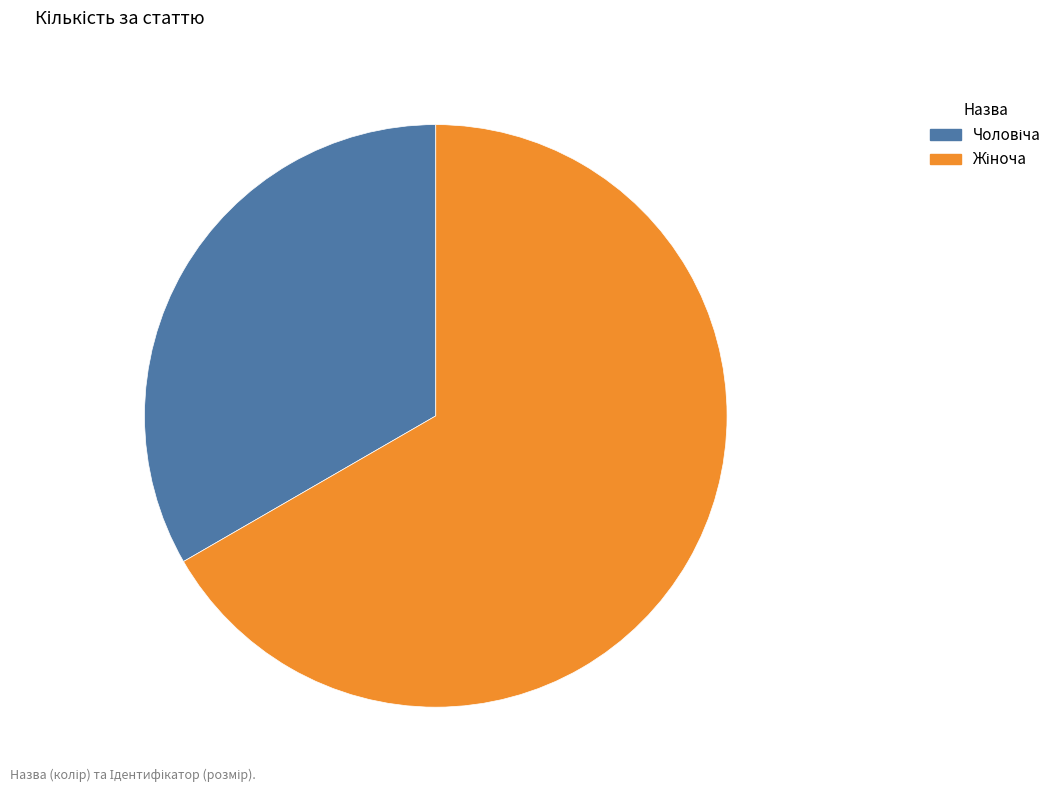

Count the number of slices in the pie.

2